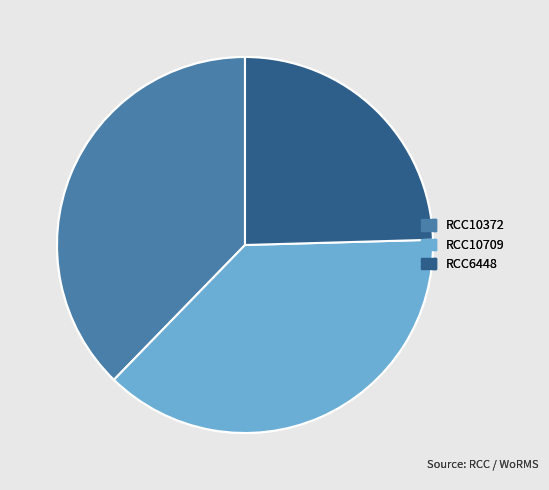

Is it true that RCC10709 is 38% of the pie?

True